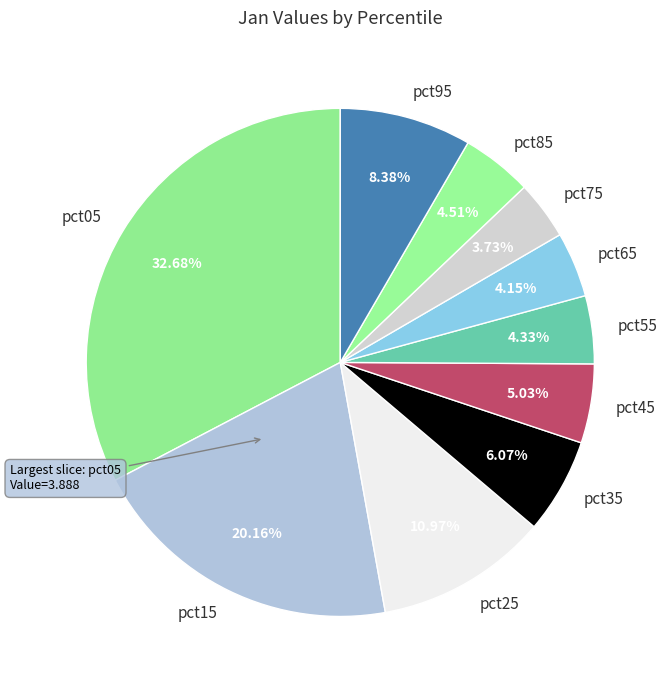

How much of the chart is everything except pct95?

91.6%